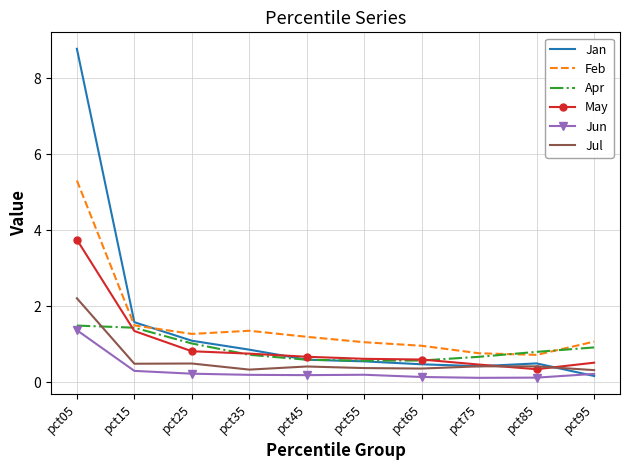

How many intersections are there between Jan and Feb?

1